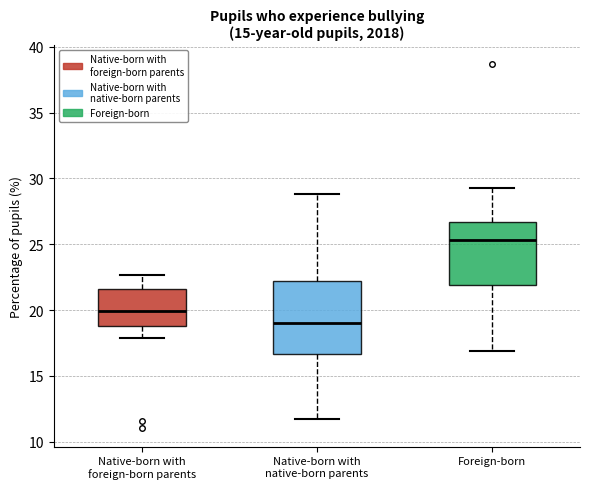

Reading left to right, transcribe this box plot: for each box, give where its median line is, the range the box spans, and where its two whiskers end, as read against the y-axis. The values are not printed on the chart, so give them approximately, as read against the axis.

Native-born with foreign-born parents: median 20.0, box 19.0 to 21.5, whiskers 18.0 to 22.5
Native-born with native-born parents: median 19.0, box 16.5 to 22.0, whiskers 11.5 to 29.0
Foreign-born: median 25.5, box 22.0 to 26.5, whiskers 17.0 to 29.5